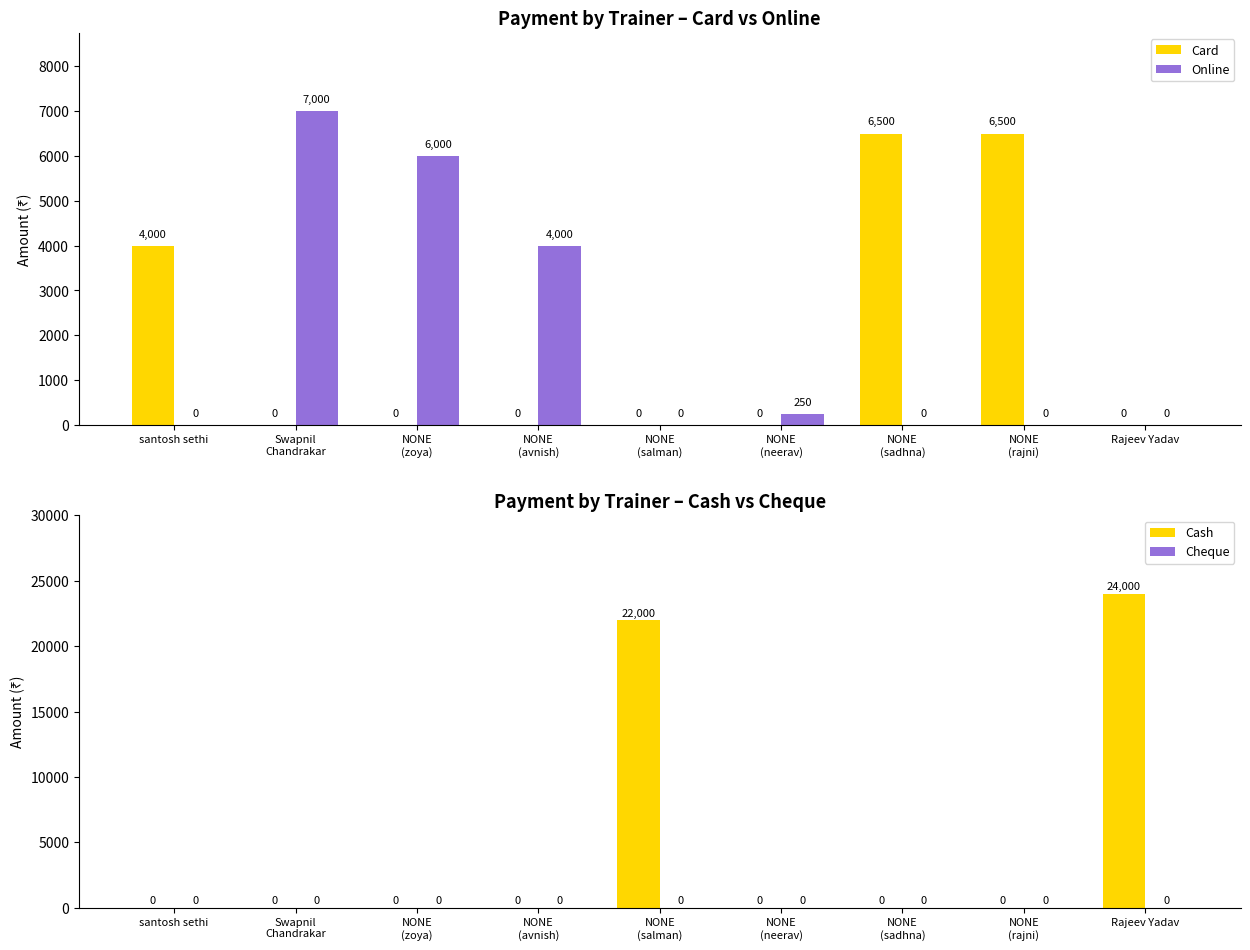

How many distinct data groups are displayed?

4